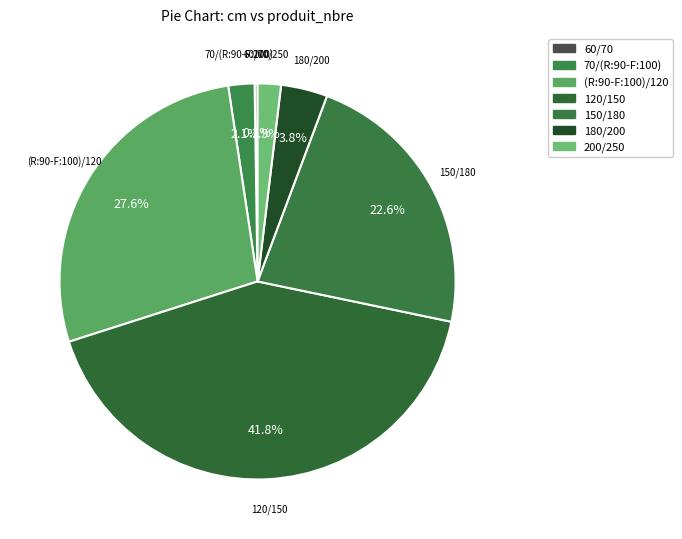

What is the ratio of the value at 200/250 to the value at 150/180?

0.1